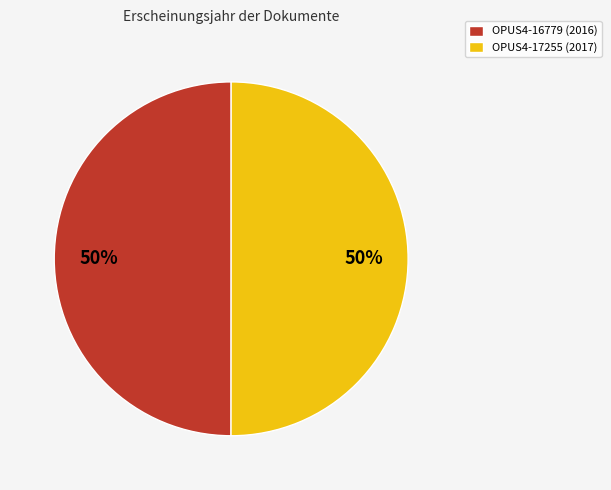

Is the sum of OPUS4-17255 (2017) and OPUS4-16779 (2016) greater than half?

Yes